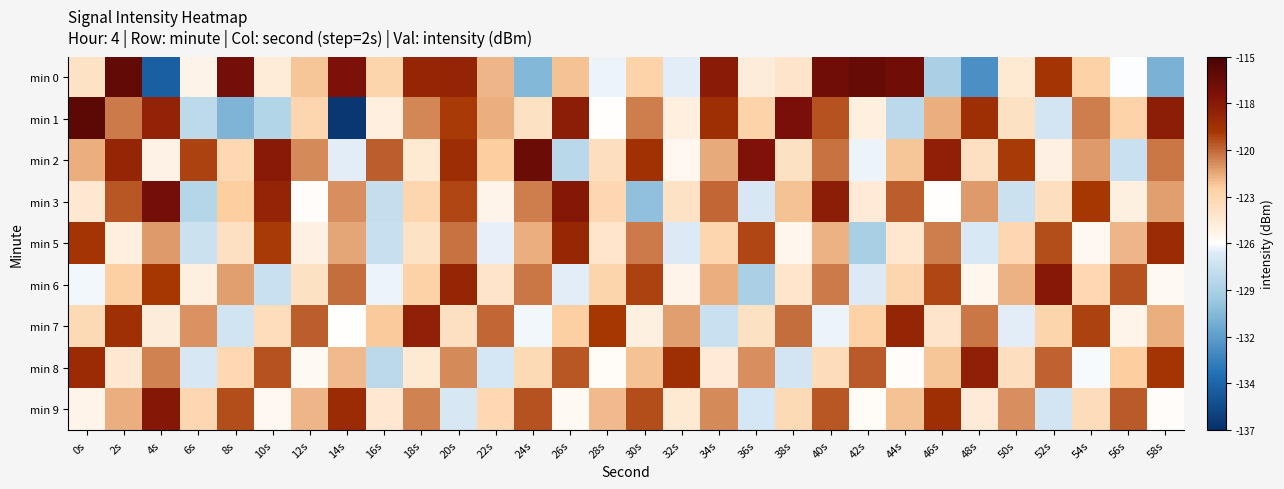

Which series has the largest total across all categories?

min 2